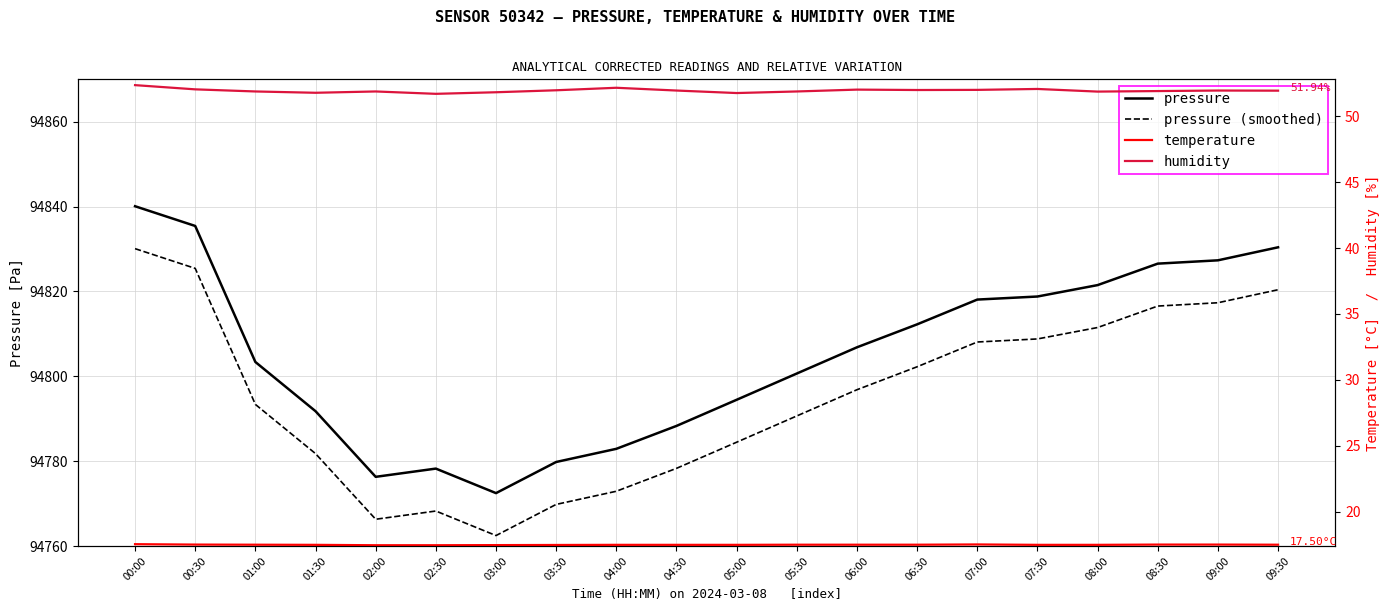

What is the highest value of the pressure series?

94840.1